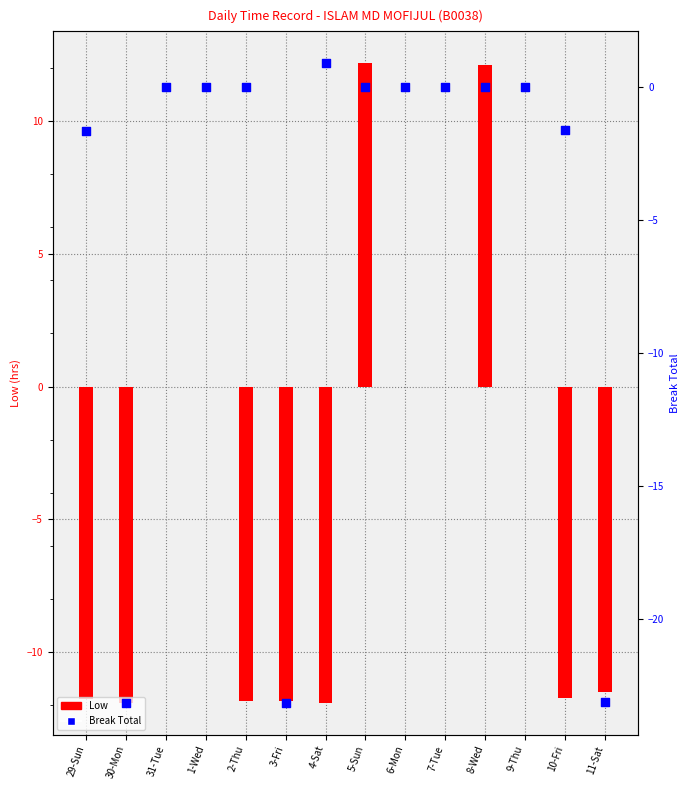

Which series contains the highest Y value?

Low